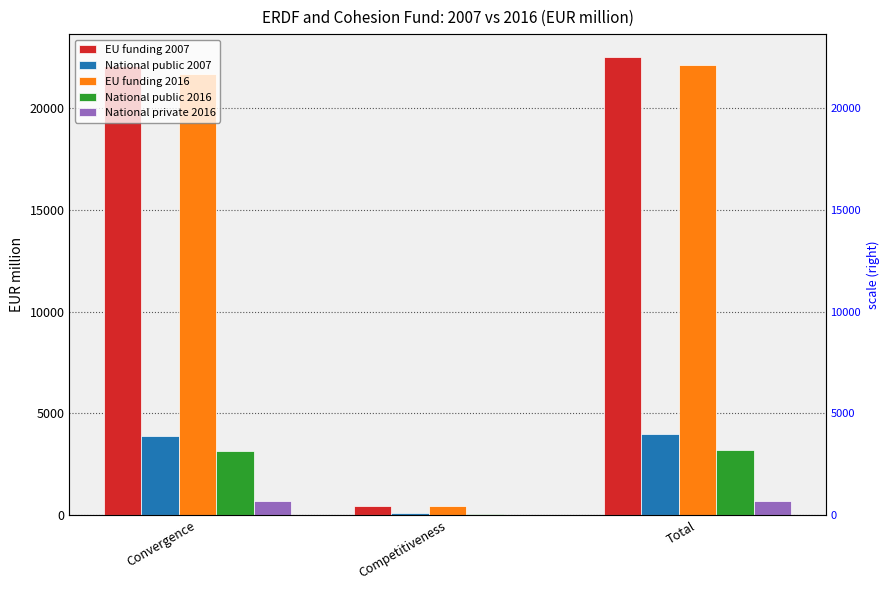

What is the label of the 1st bar from the left?

Convergence